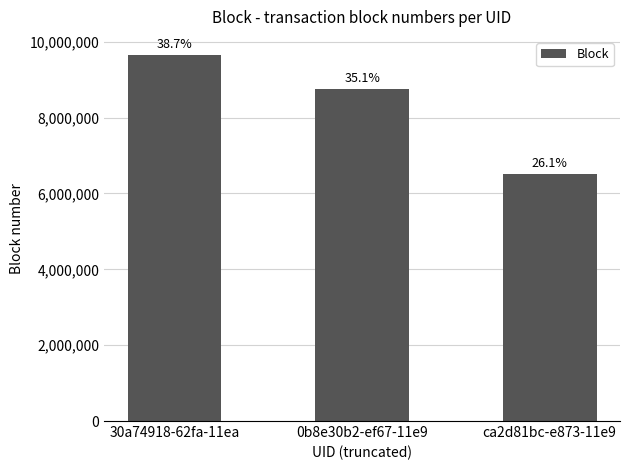

Does the chart contain any negative values?

No